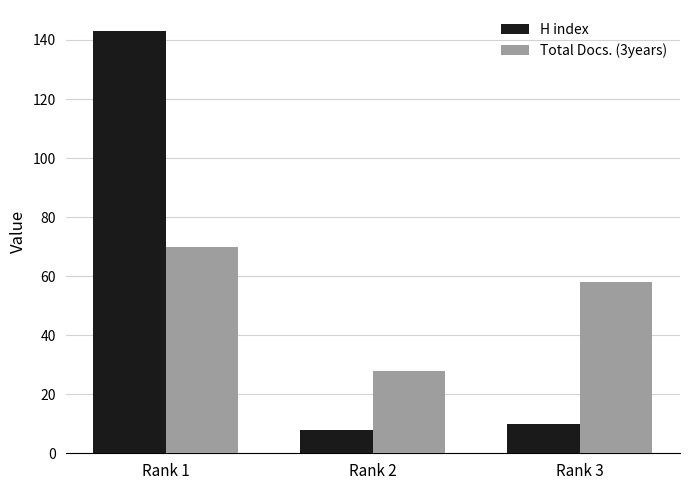

Reading left to right, transcribe all the data shown in this chart.

H index: 143	8	10
Total Docs. (3years): 70	28	58